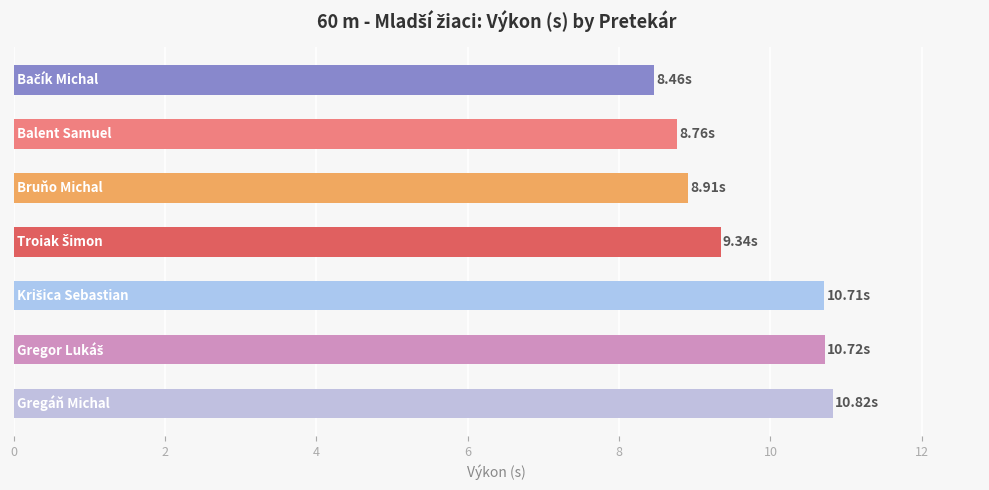

What is the change in value from 4 to 8?

+1.8